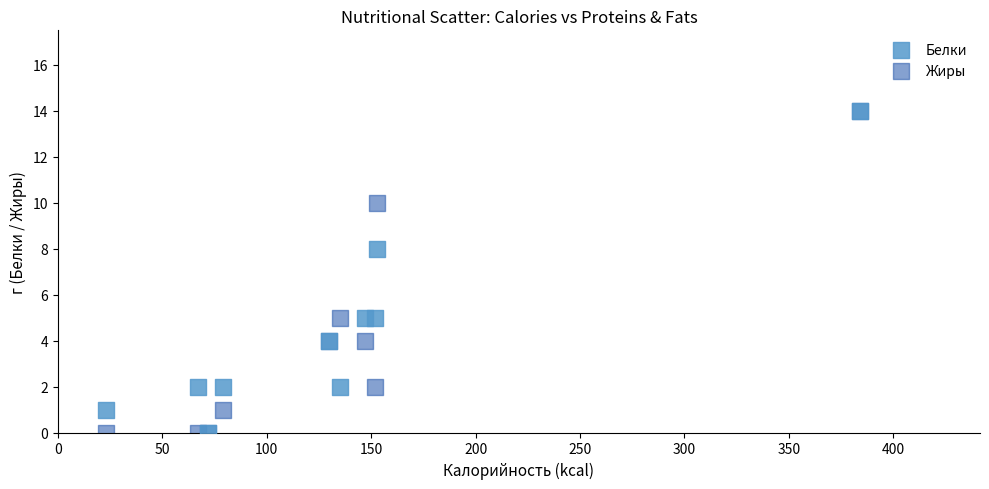

Across all series, what Y value is closest to 7?

8